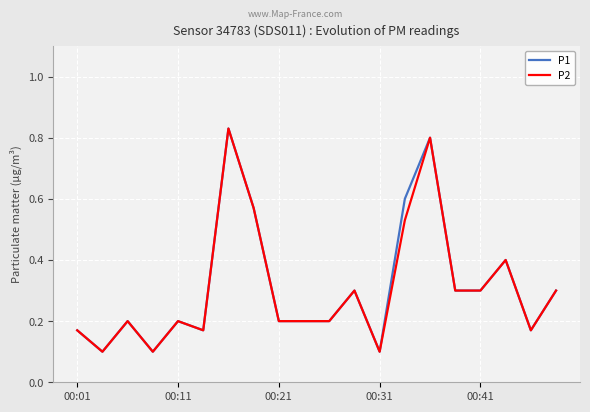

At how many categories does at least one series exceed 0?

20